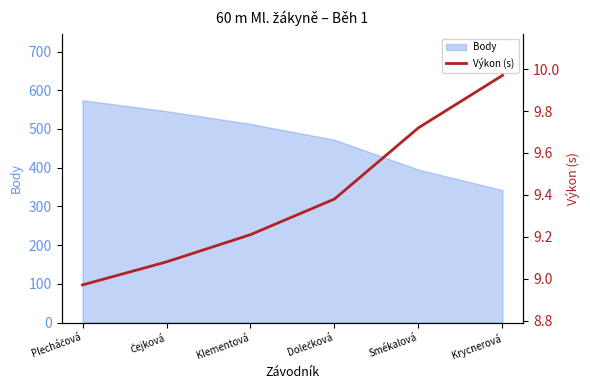

What is the label of the 5th point from the left?

Smékalová